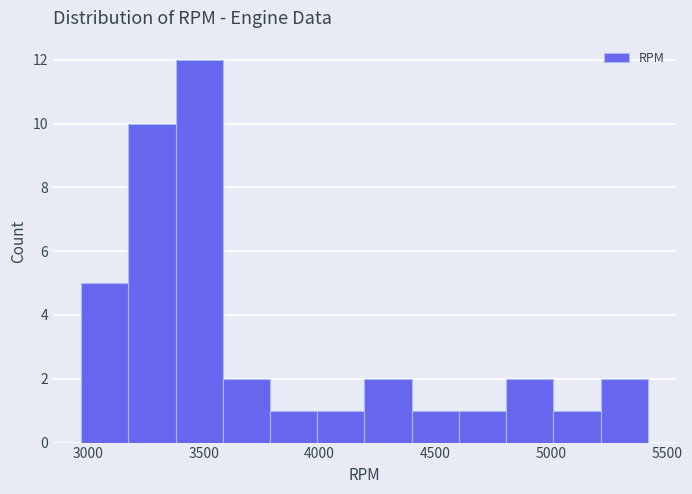

Reading left to right, list every bar in this chart as the range it spans on the x-axis followed by its height. Neither the bar edges nor the heights are printed on the chart, so give them approximately, as read against the axes.

2950 to 3200: 5
3200 to 3400: 10
3400 to 3600: 12
3600 to 3800: 2
3800 to 4000: 1
4000 to 4200: 1
4200 to 4400: 2
4400 to 4600: 1
4600 to 4800: 1
4800 to 5000: 2
5000 to 5200: 1
5200 to 5400: 2